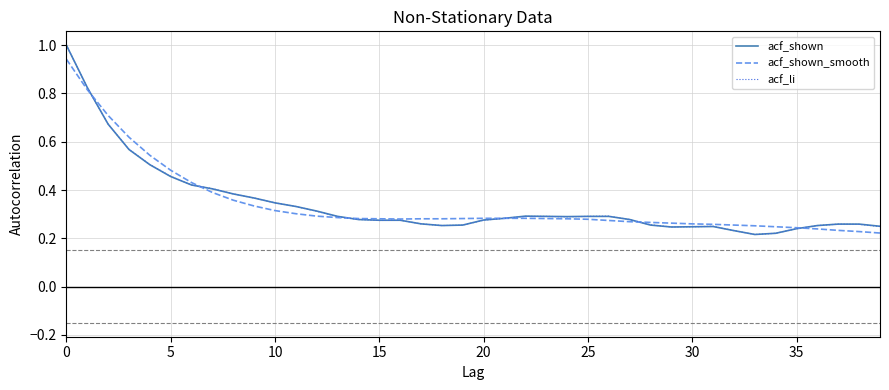

Rank the series by their average value, from highest to lowest.

acf_shown_smooth, acf_shown, acf_li